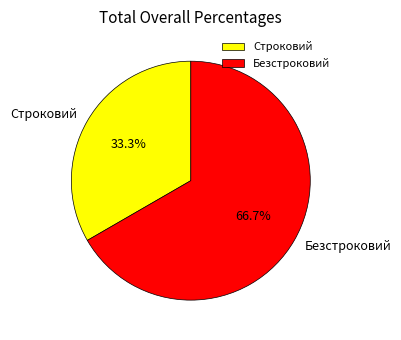

What percentage is the Безстроковий slice, to the nearest percent?

67%